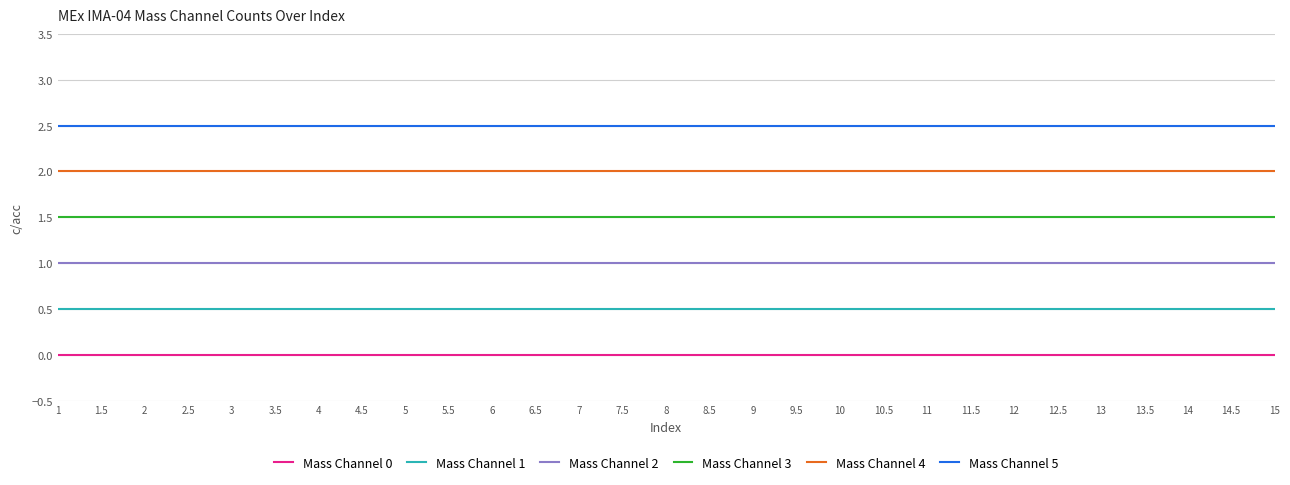

Which series has the largest total across all categories?

Mass Channel 5